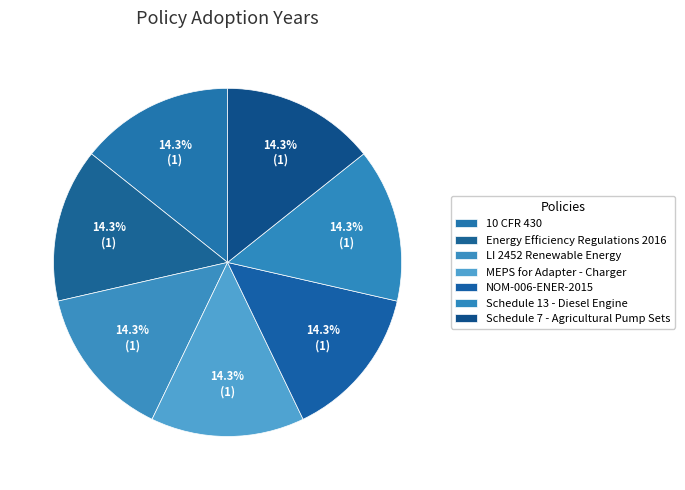

How many slices are in this pie chart?

7